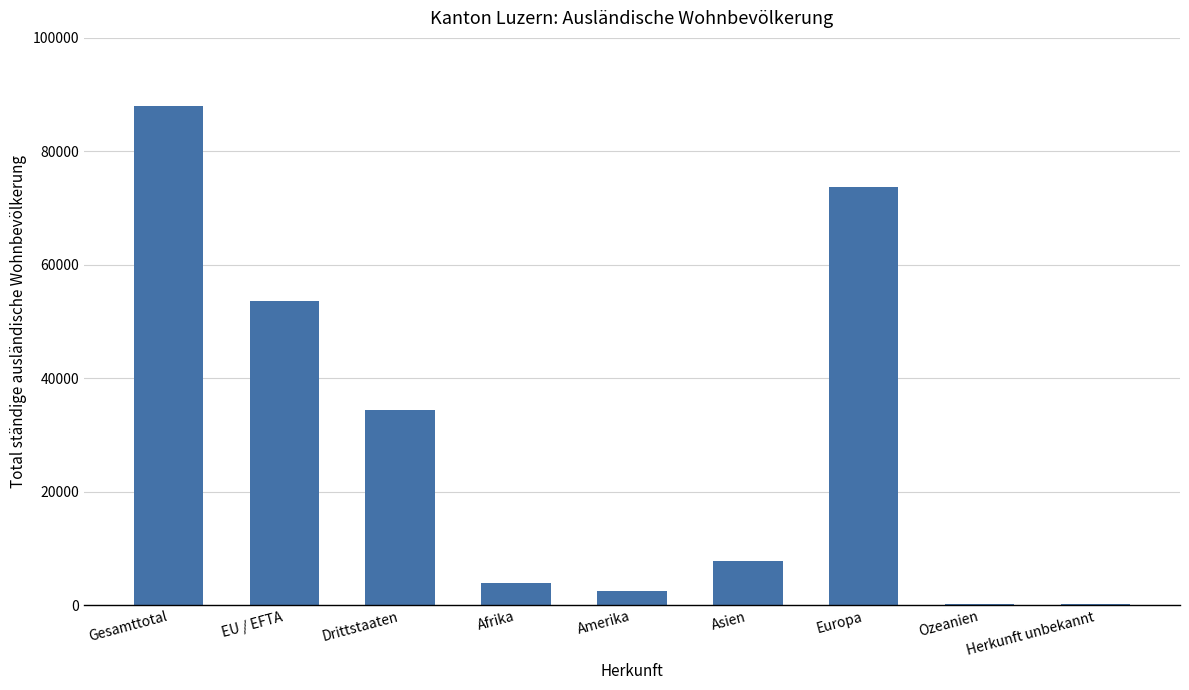

Which label corresponds to the largest value in the chart?

Gesamttotal